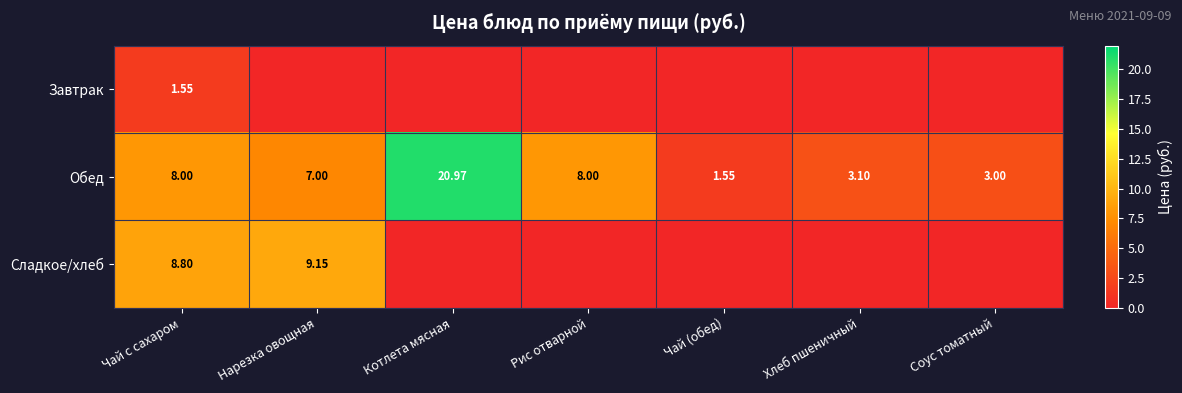

Rank the series at Чай с сахаром from lowest to highest value.

Завтрак, Обед, Сладкое/хлеб